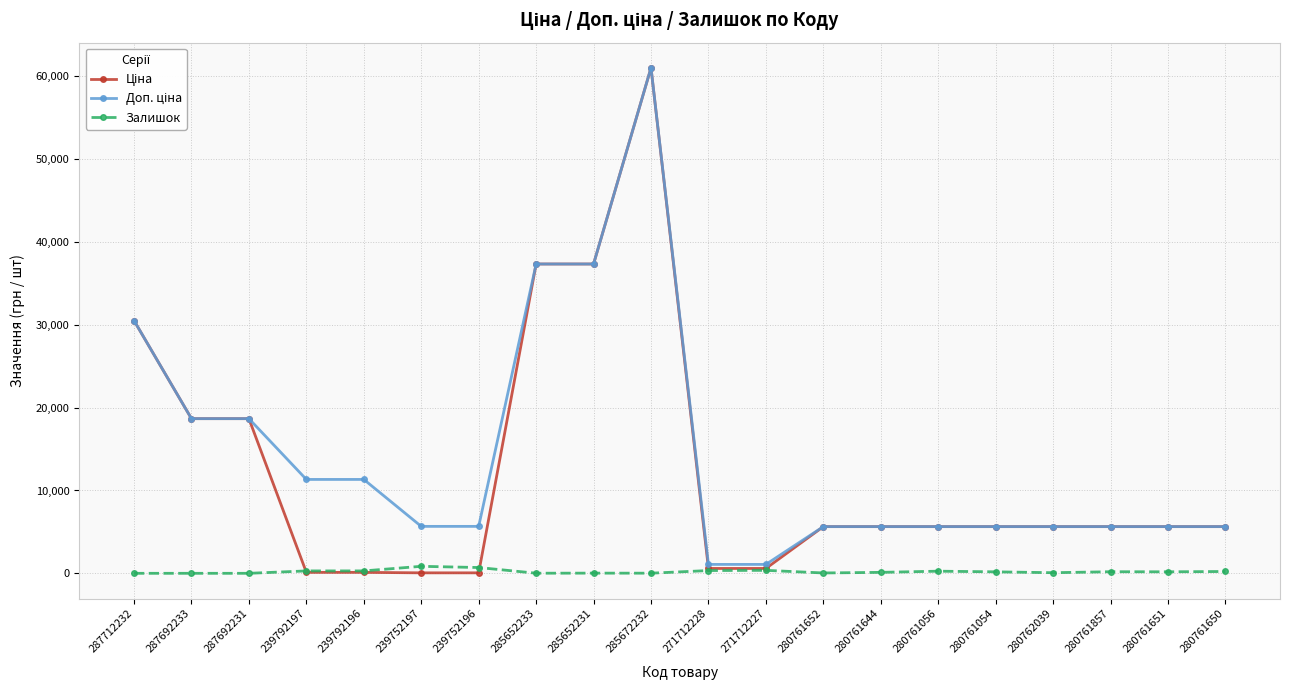

Is this an area chart (filled region under the line)?

No